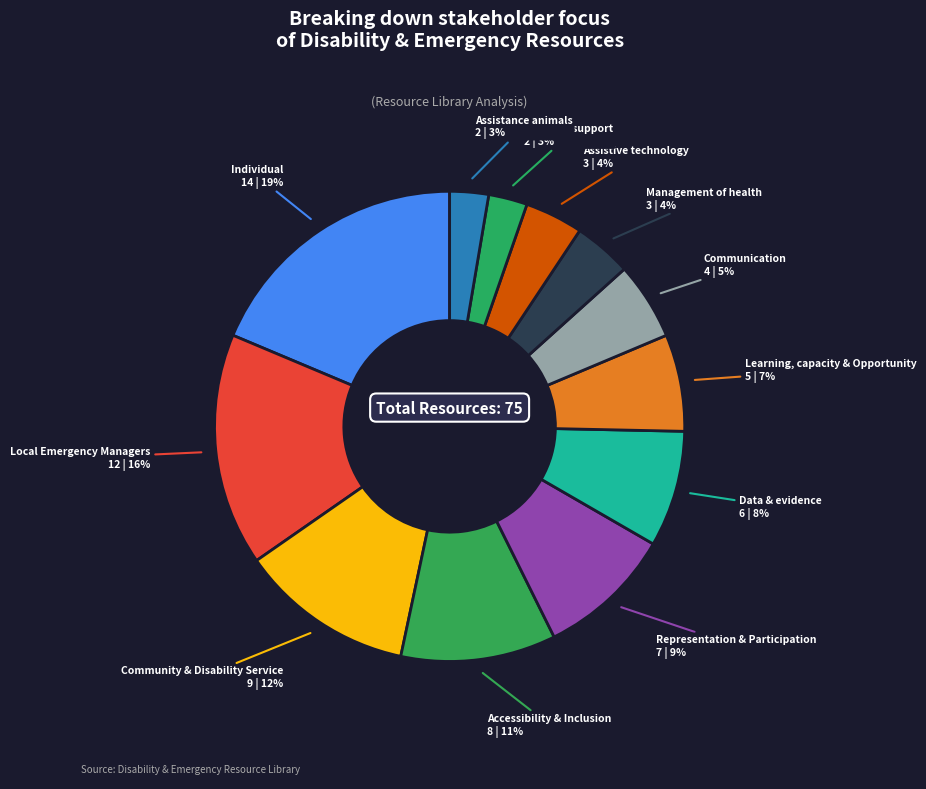

Do Assistance animals and Data & evidence together represent more than half of the pie?

No